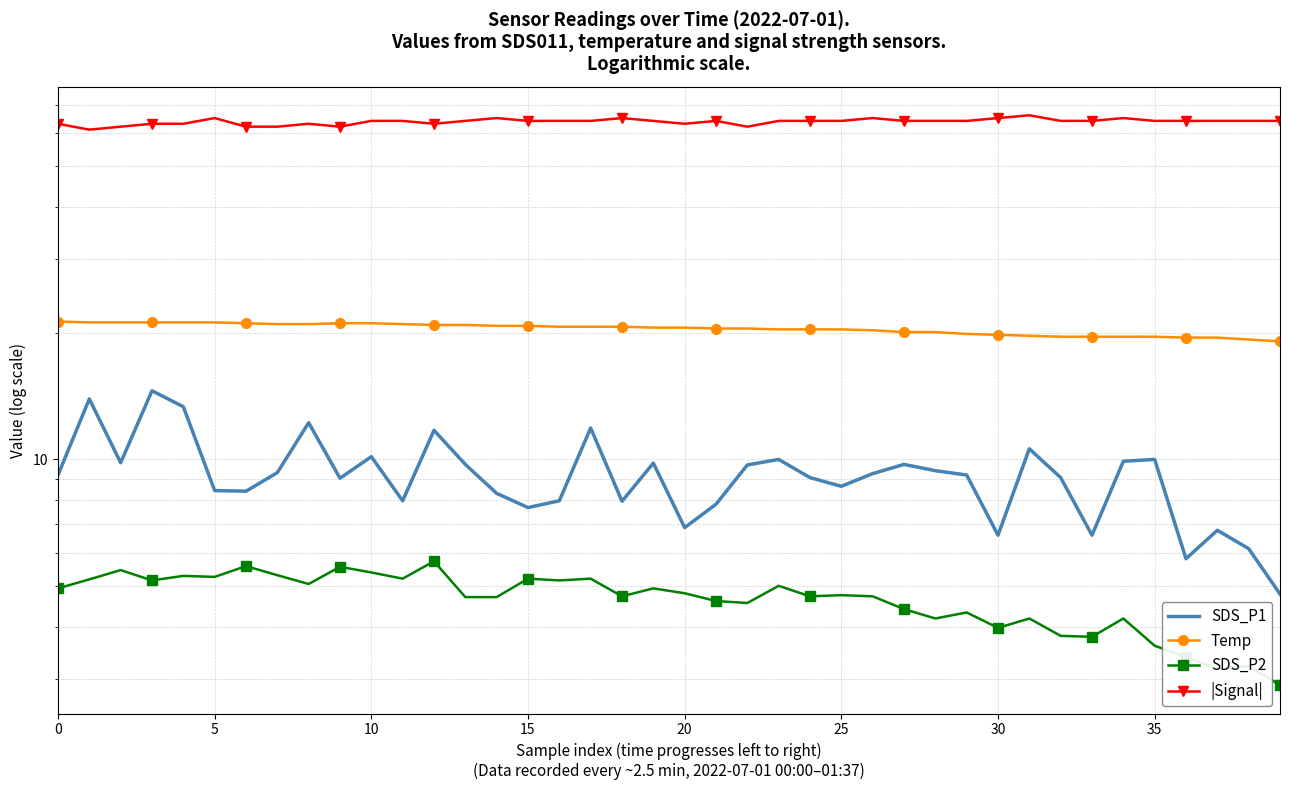

What is the sum of the Temp values at 14 and 10?

42.0